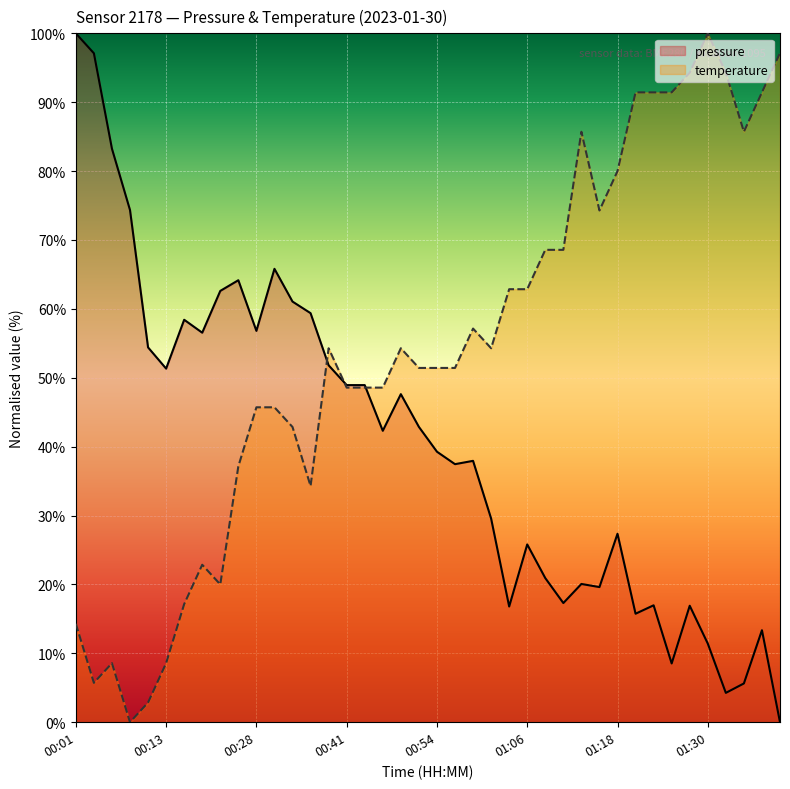

Which series has the largest range (max minus min)?

pressure